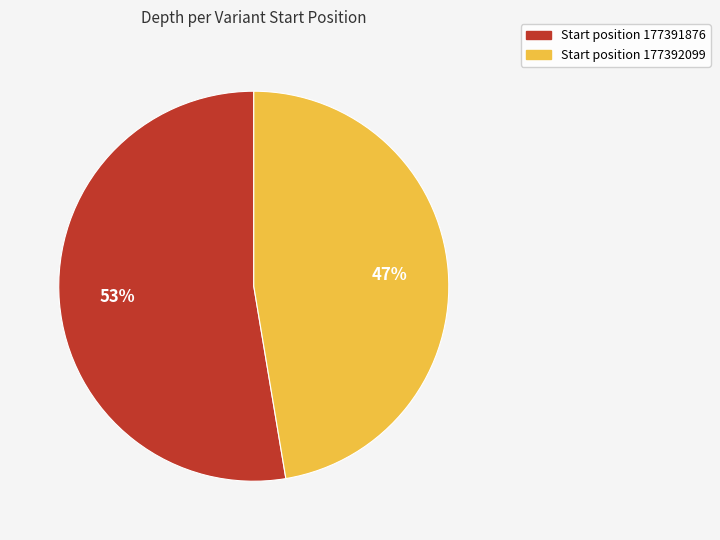

How many slices are in this pie chart?

2